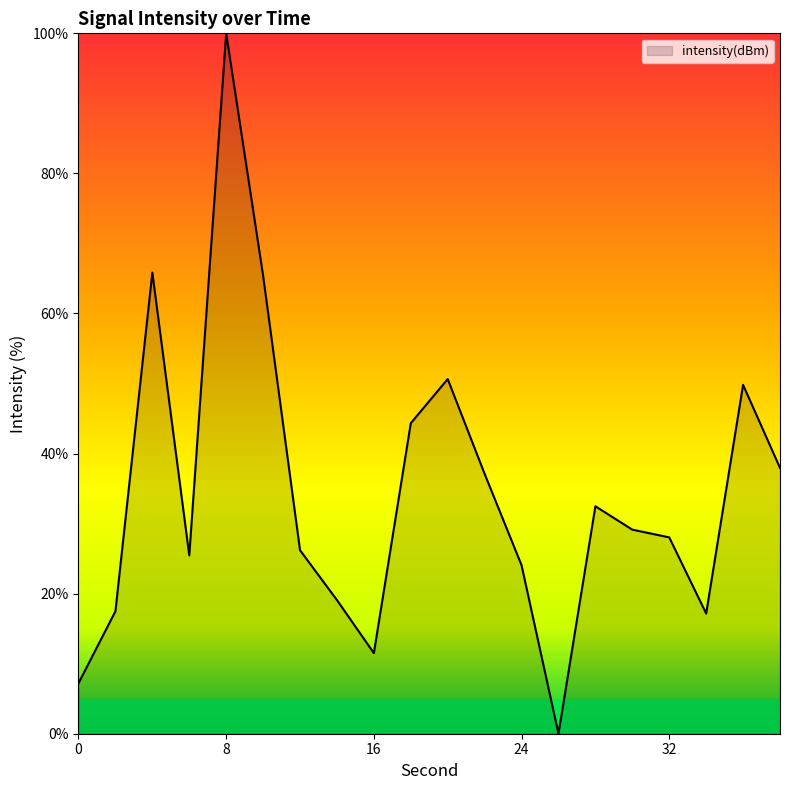

What is the greatest value displayed?

100.0